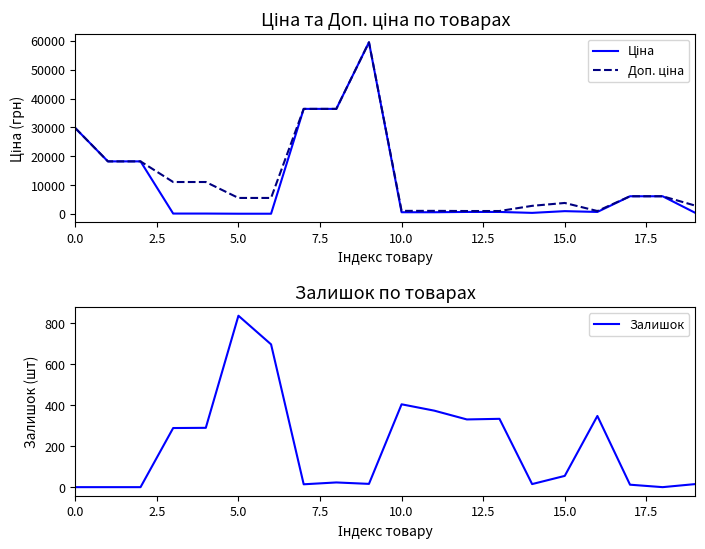

Reading left to right, what are all the values shown in this chart?

Ціна: 29761.5	18212.0	18212.0	110.5	110.5	55.3	55.3	36424.0	36424.0	59523.0	571.6	571.6	672.1	672.1	348.6	947.6	672.1	6112.5	6112.5	358.0
Доп. ціна: 29761.5	18212.0	18212.0	11055.0	11055.0	5528.0	5528.0	36424.0	36424.0	59523.0	1048.0	1048.0	992.7	992.7	2789.2	3790.3	992.7	6112.5	6112.5	2863.8
Залишок: 0.0	0.0	0.0	289.0	290.0	838.0	698.0	14.0	23.0	16.0	405.0	374.0	331.0	334.0	15.0	55.0	348.0	12.0	0.0	15.0